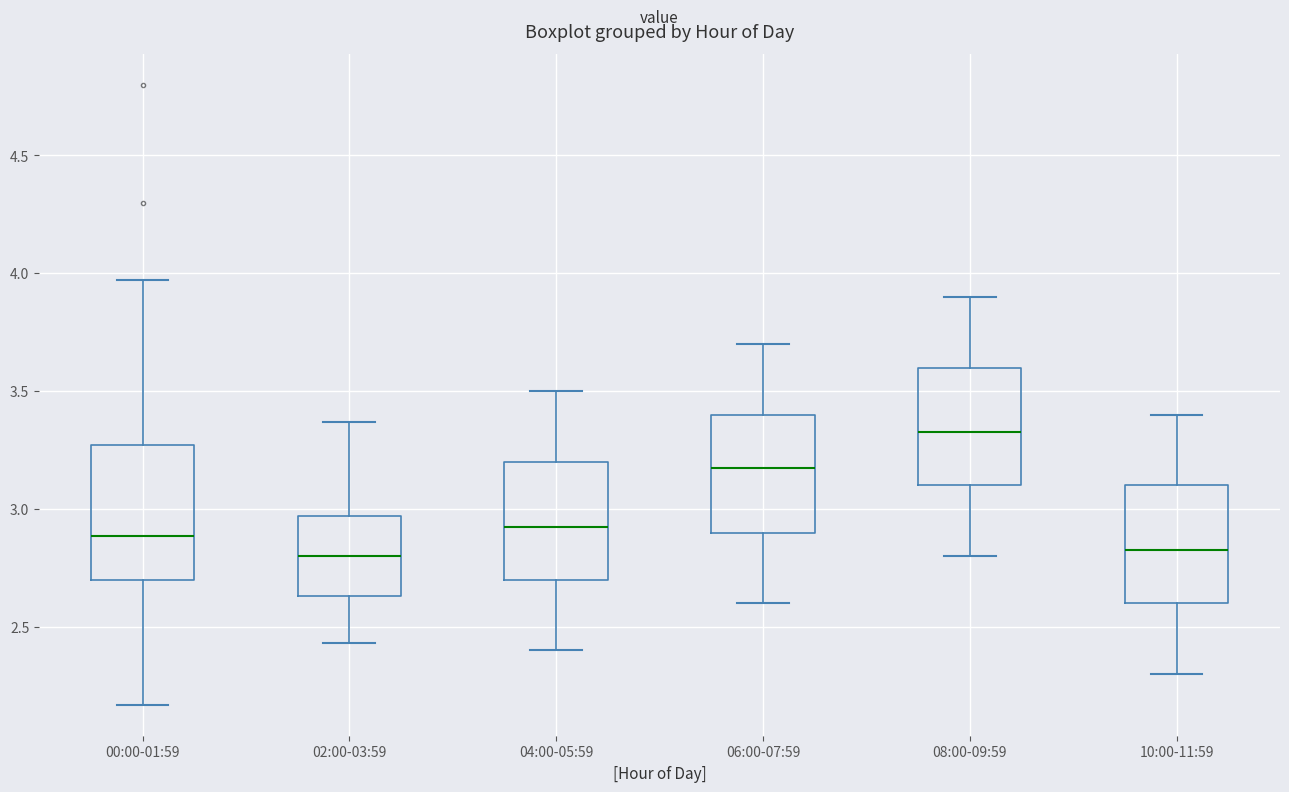

Comparing the boxes themselves (not the whiskers), which one is the tallest?

00:00-01:59